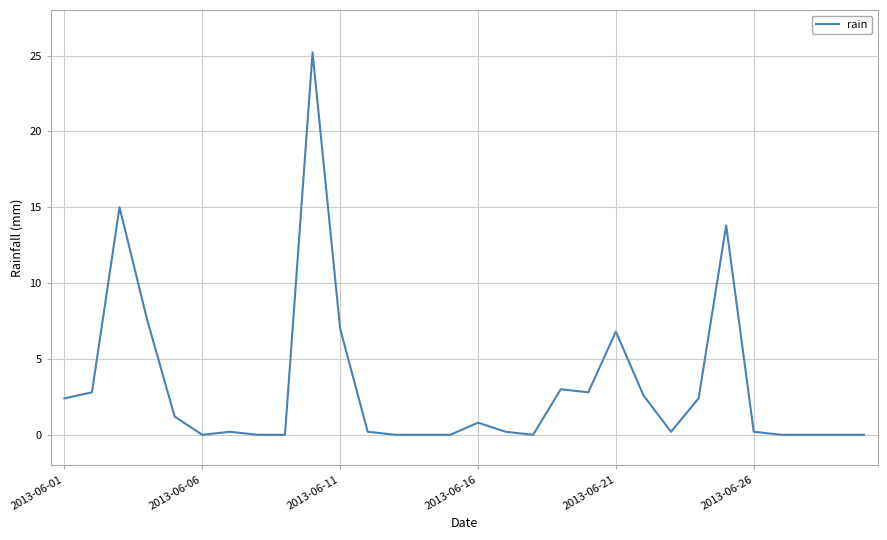

What is the maximum value shown in the chart?

25.2